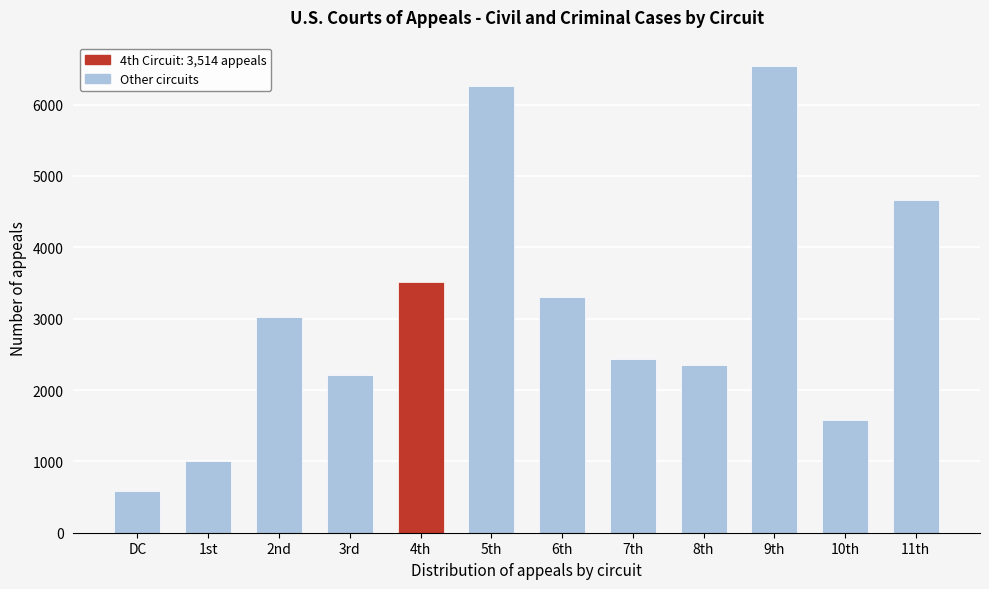

Reading left to right, extract all data points from this chart.

DC=590	1st=1003	2nd=3026	3rd=2216	4th=3514	5th=6267	6th=3308	7th=2430	8th=2351	9th=6544	10th=1579	11th=4660